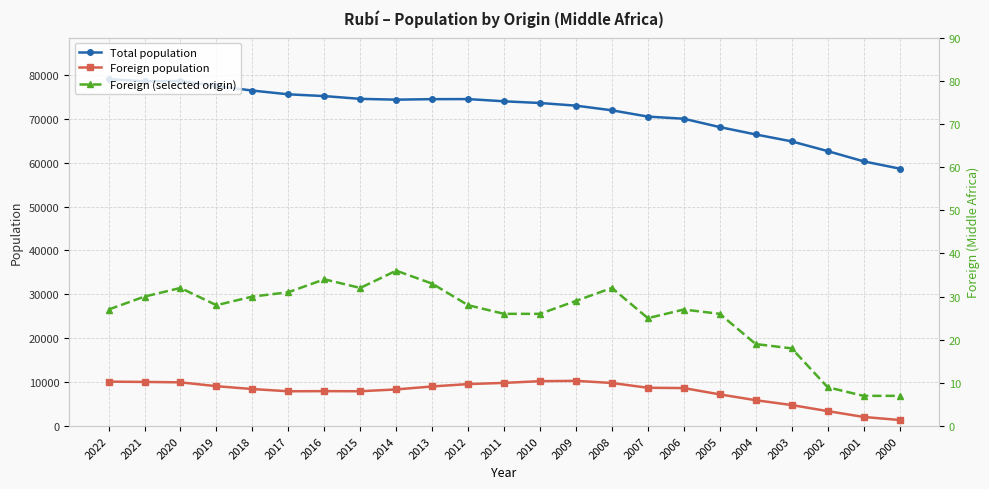

True or false: Total population has a value of 32091 at 2009.

False